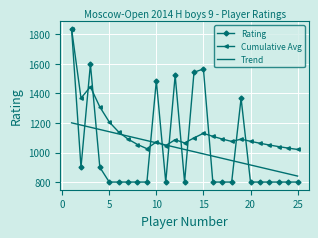

Which series has the largest range (max minus min)?

Rating